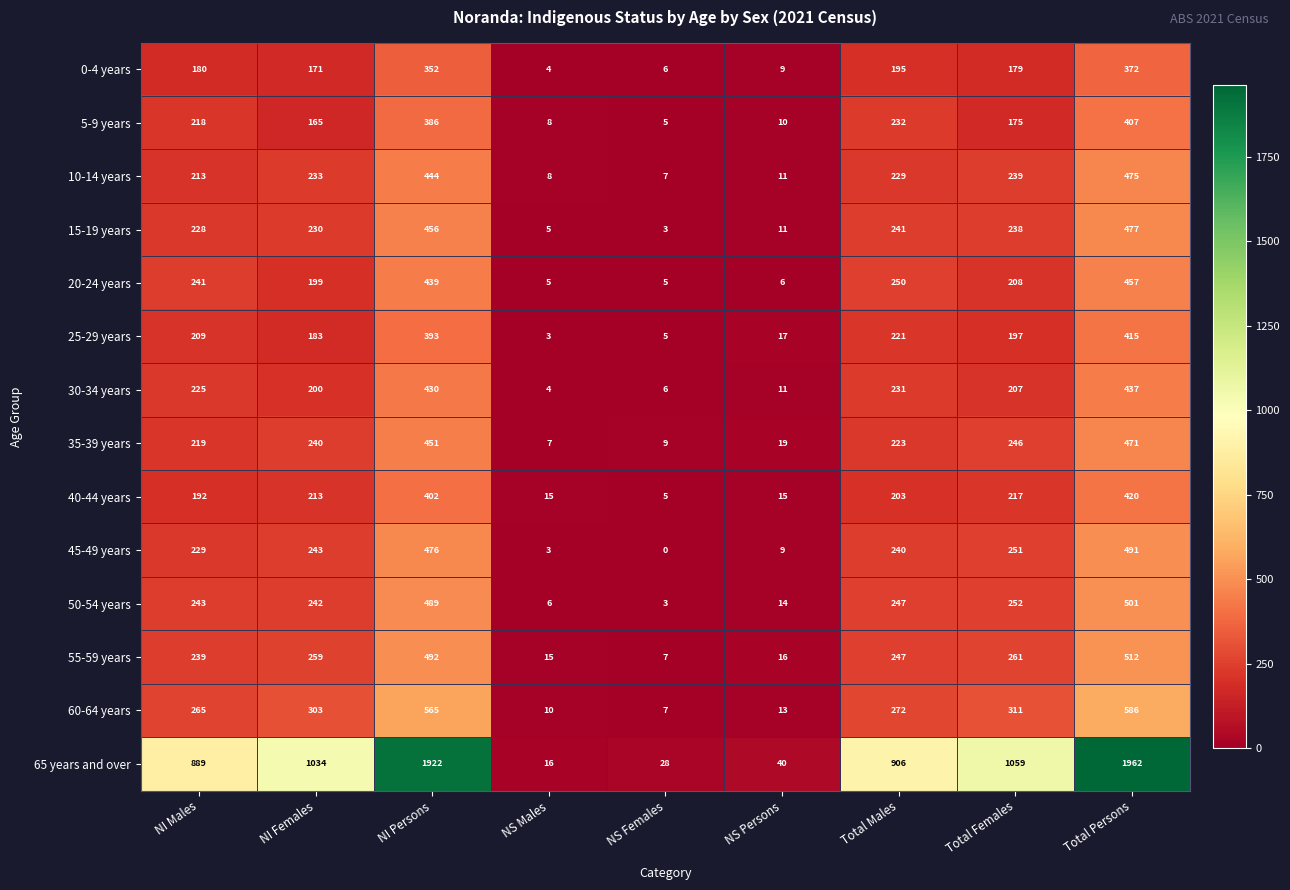

How many data points does each series have?

9